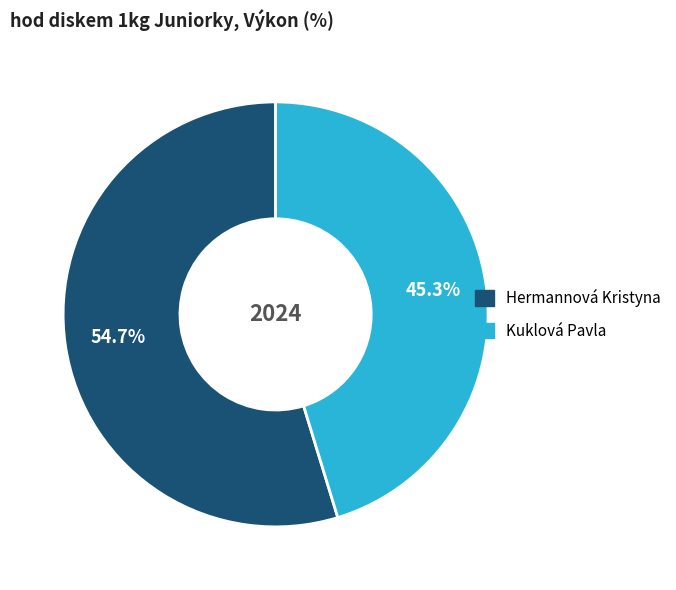

Which category has the biggest portion of the pie?

Hermannová Kristyna